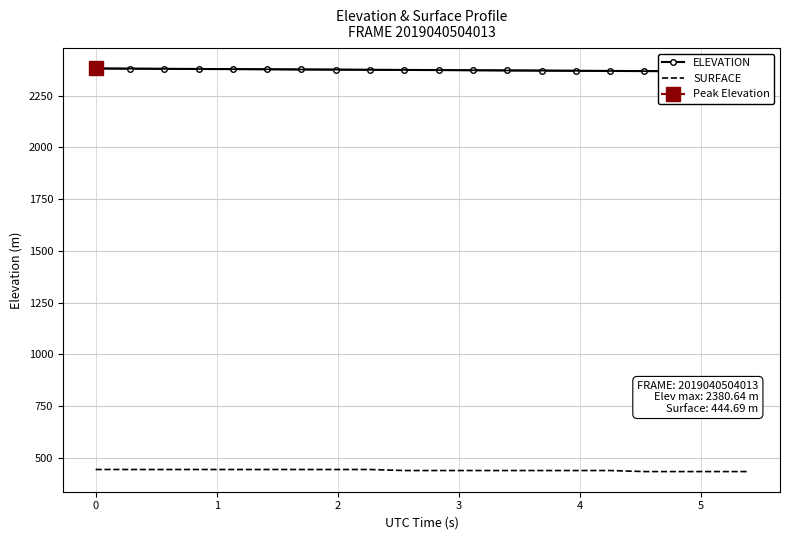

What is the minimum value for SURFACE?

434.7